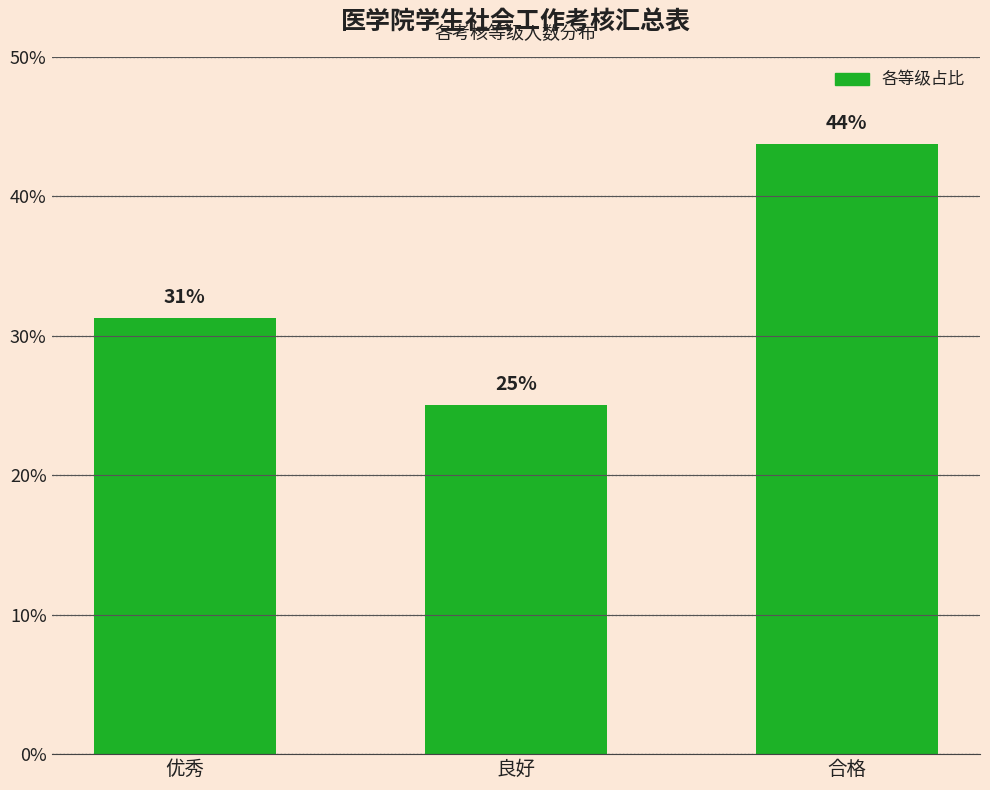

Reading left to right, list all the values displayed in this chart.

优秀=31.2	良好=25.0	合格=43.8